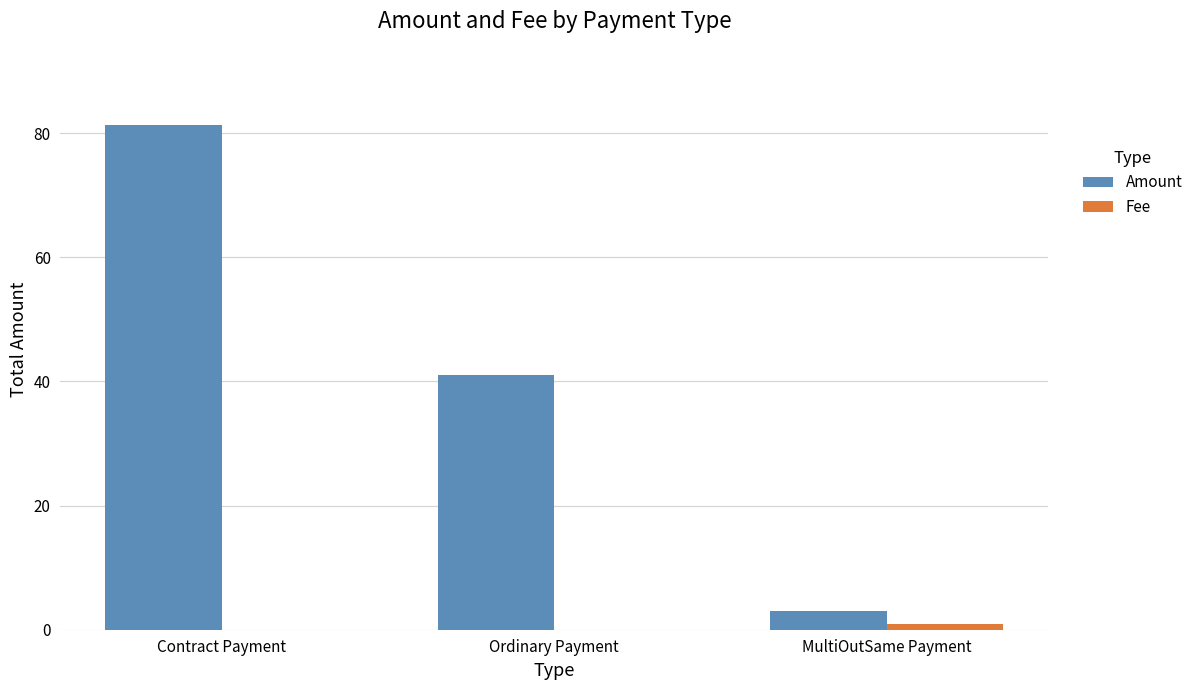

How many groups of bars are there?

3